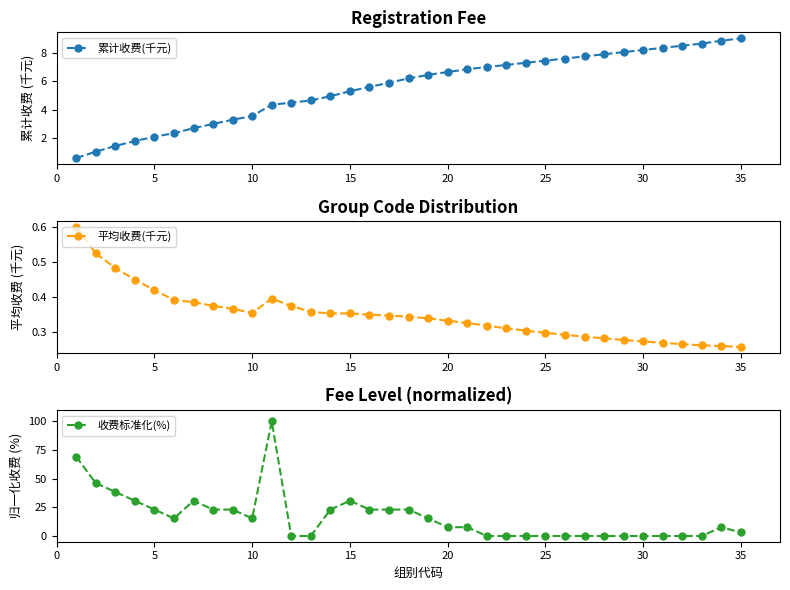

How many intersections are there between 平均收费(千元) and 收费标准化(%)?

4